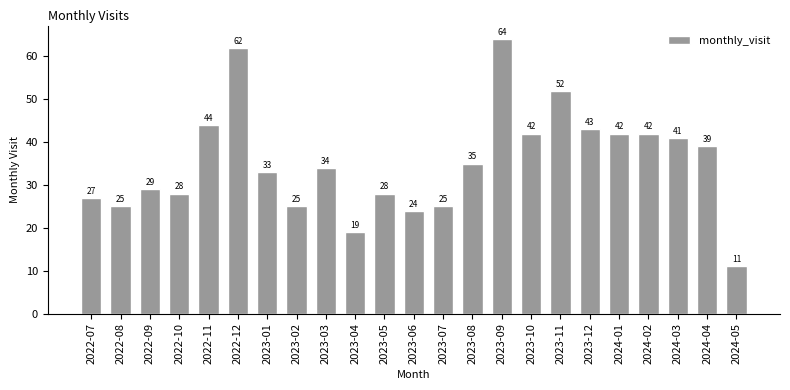

Which has a higher value, 2022-07 or 2023-07?

2022-07